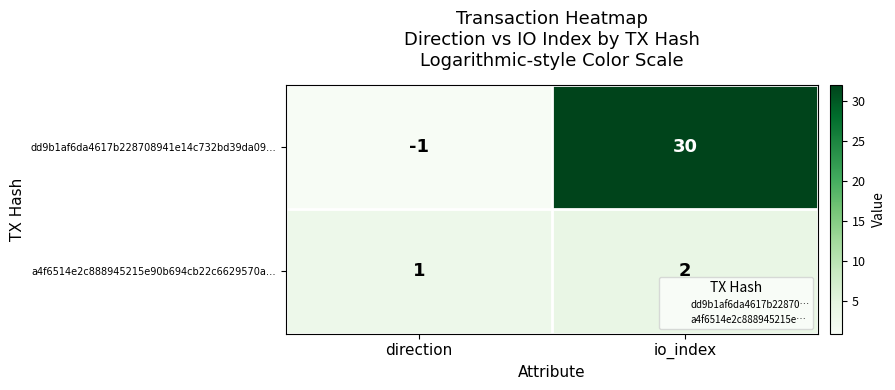

At which category does the chart reach its minimum across all series?

direction